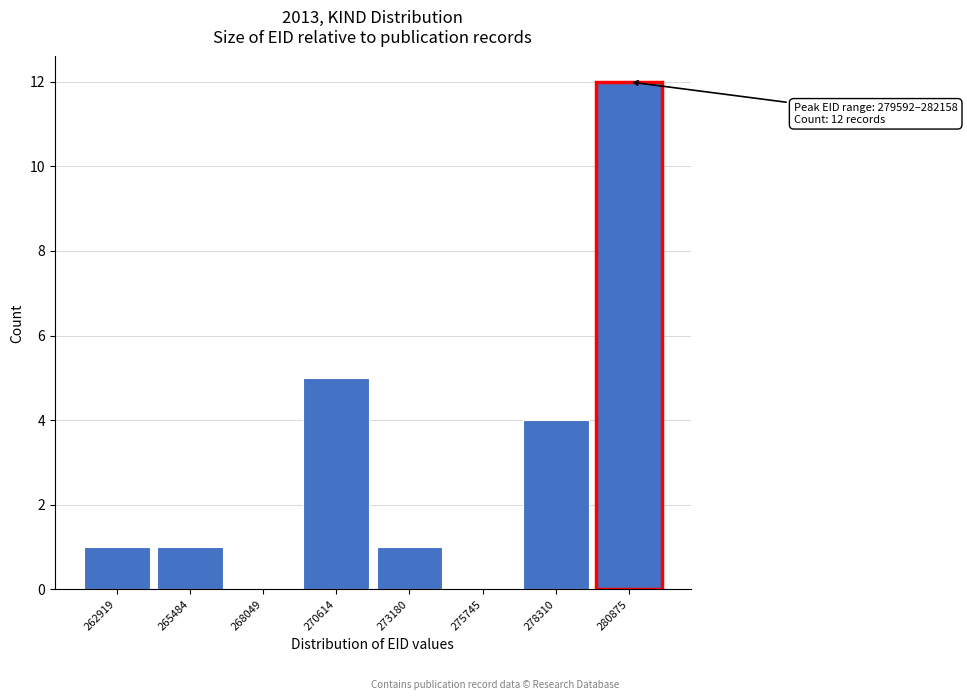

Over which range of the x-axis is the bar tallest?

279500 to 282000